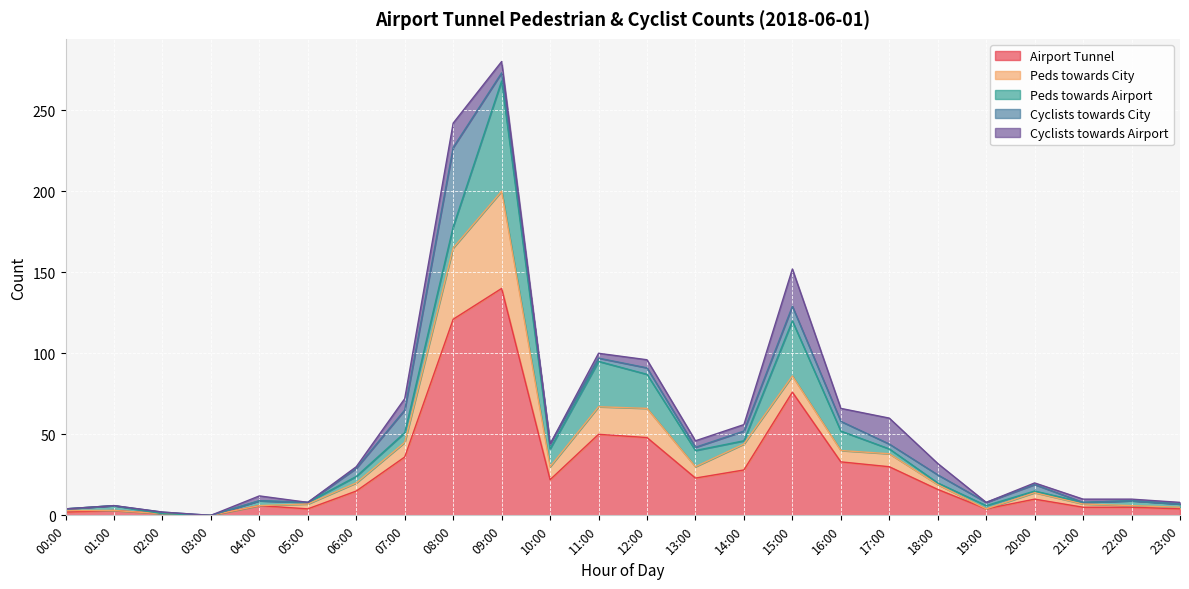

What is the sum of all Cyclists towards Airport values?

108